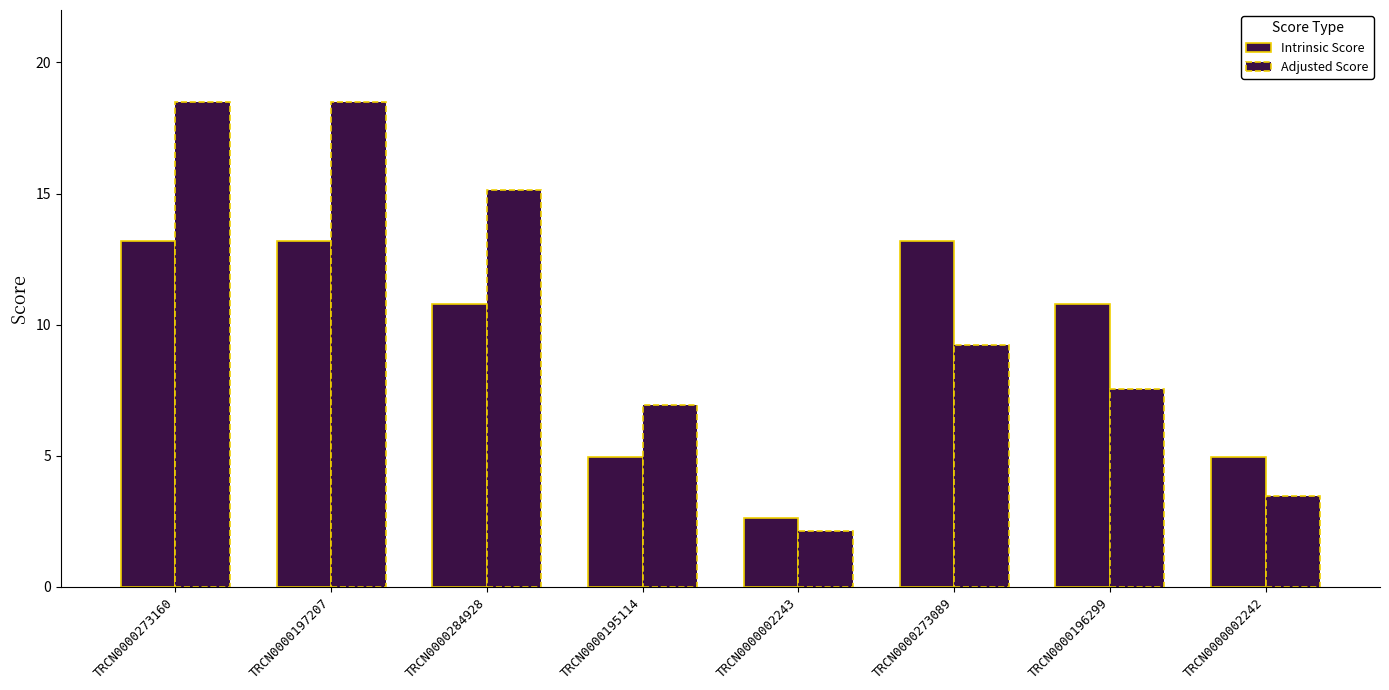

List the series in order of their peak value, lowest first.

Intrinsic Score, Adjusted Score